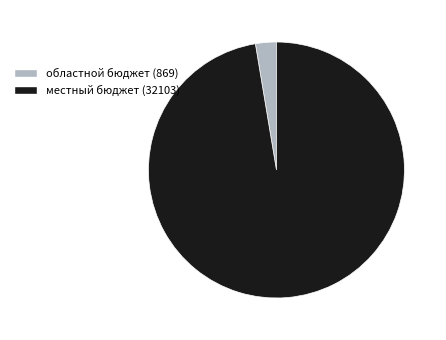

Is there any slice that represents more than half of the pie?

Yes